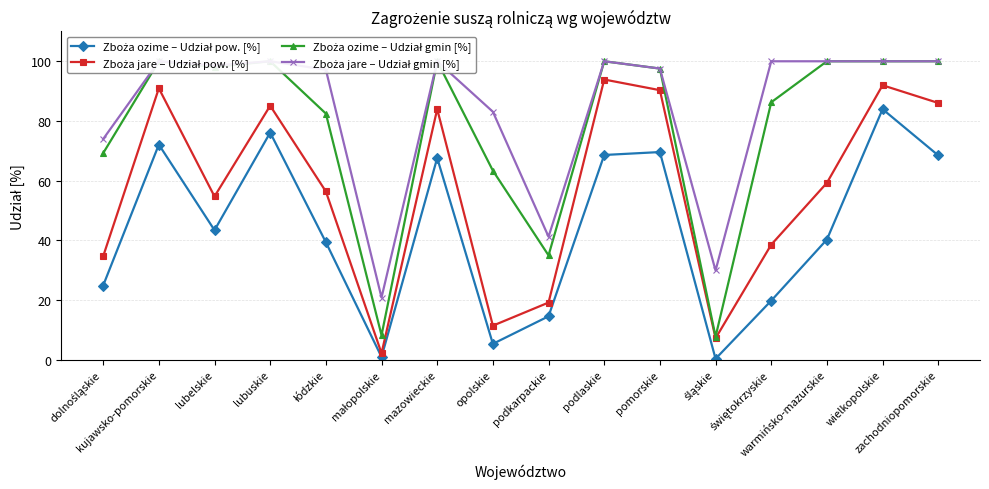

True or false: Zboża ozime – Udział pow. [%] and Zboża jare – Udział gmin [%] cross at least once.

False